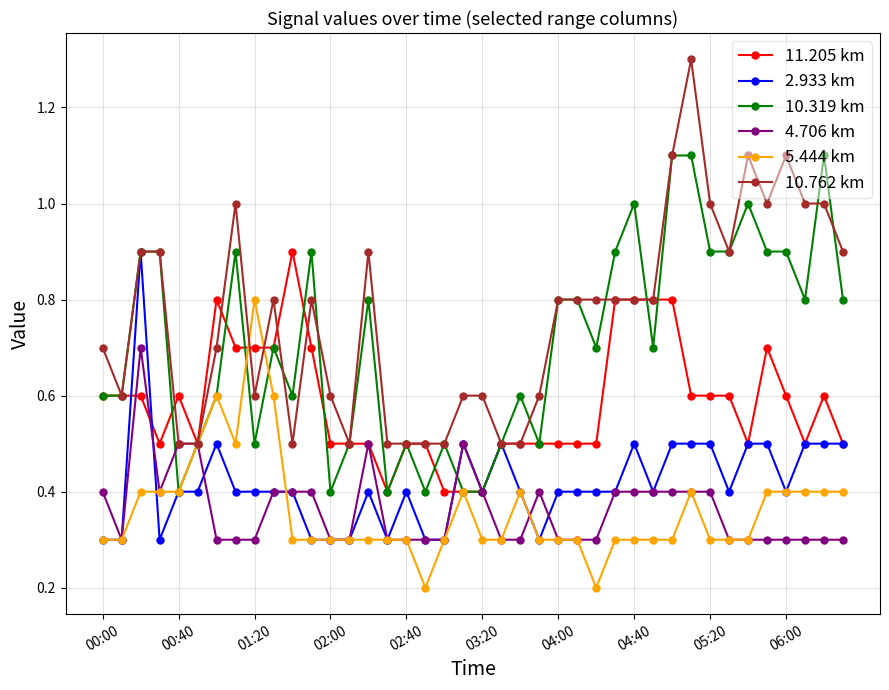

Which series has the largest total across all categories?

10.762 km